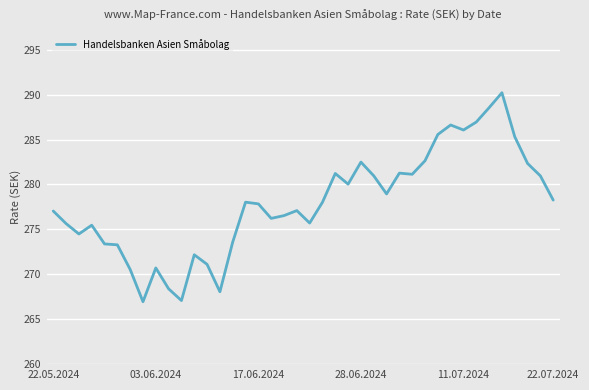

What is the difference between the maximum and minimum values?

23.3